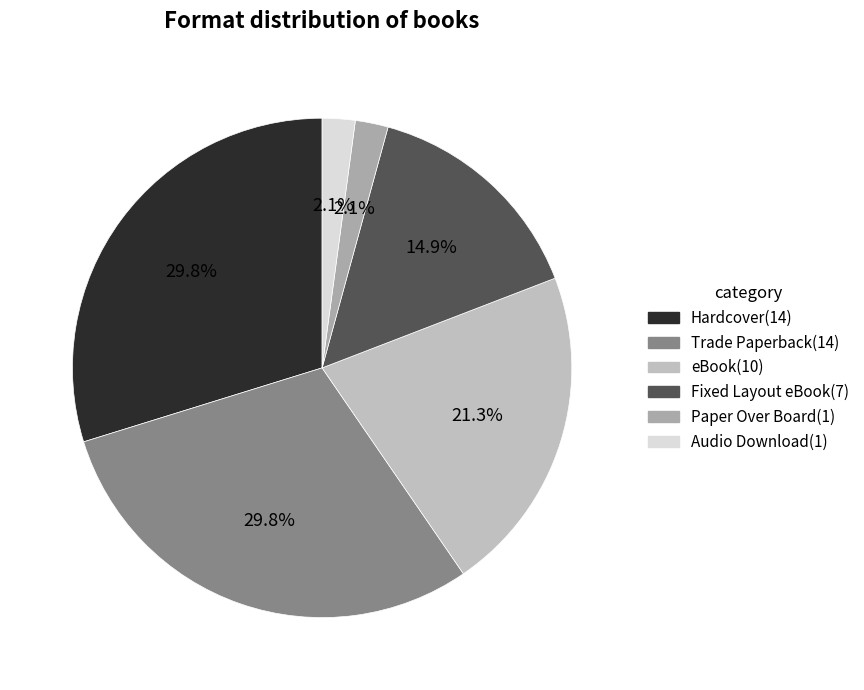

How many slices are in this pie chart?

6